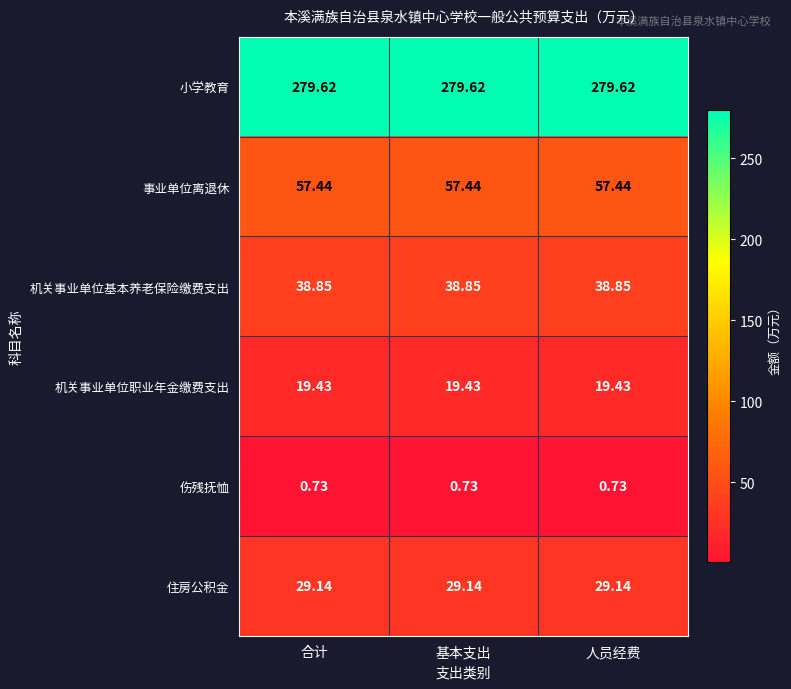

Which series has the largest total across all categories?

小学教育